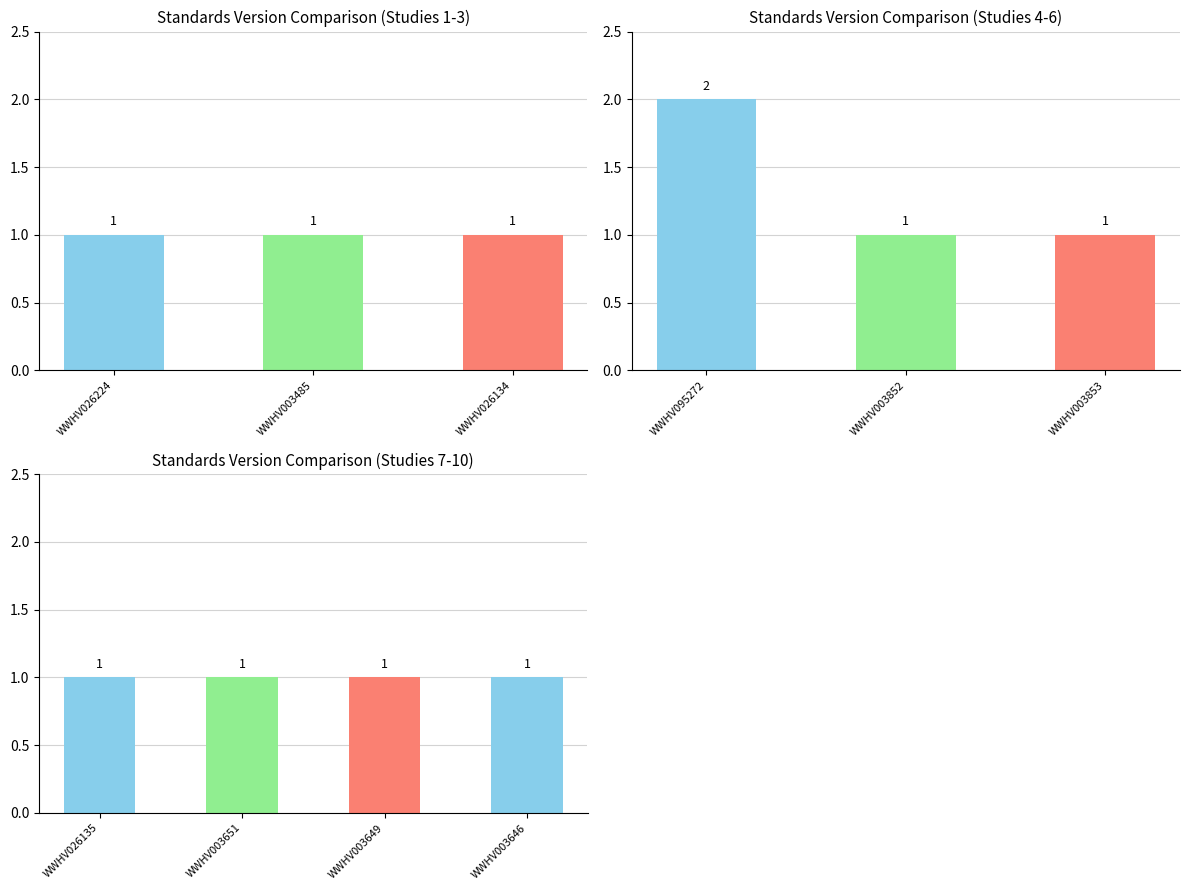

Between WWHV003485 and WWHV026134, which is larger?

WWHV003485